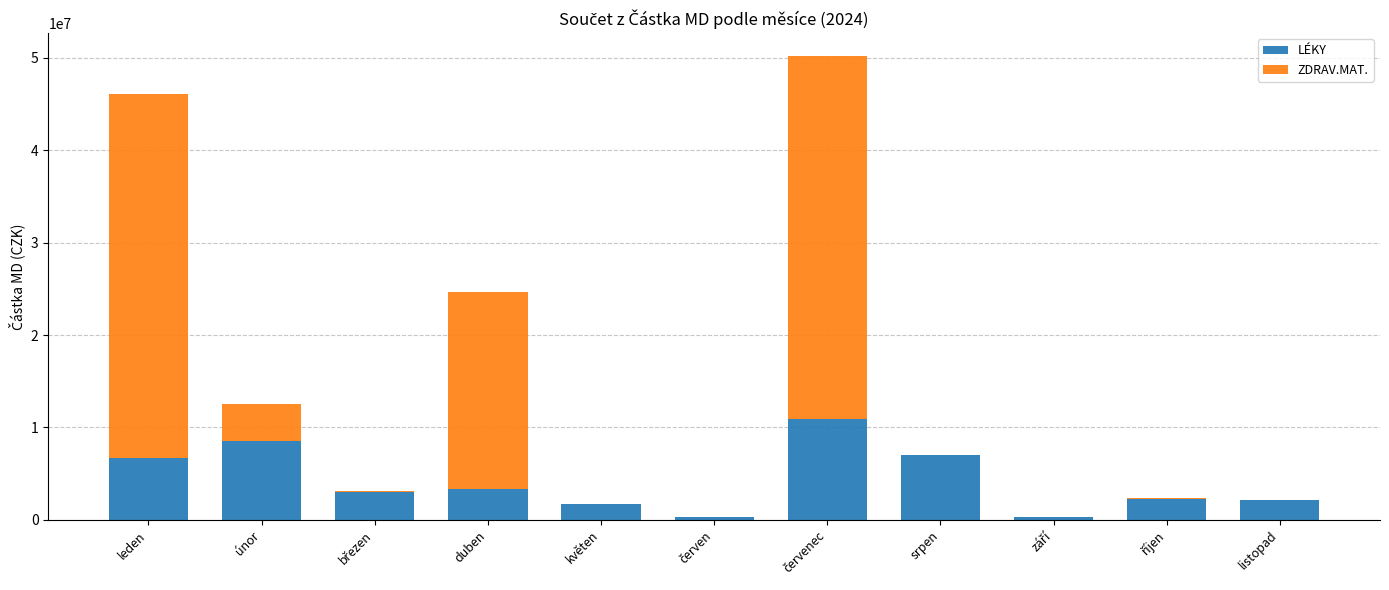

How many data points does each series have?

11